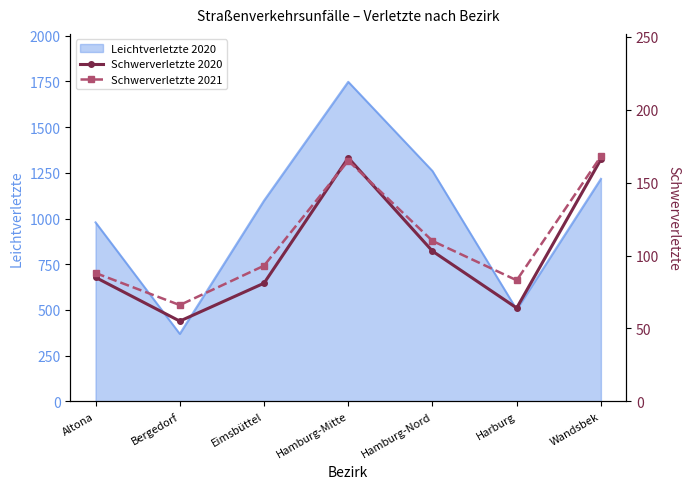

What is the difference between the maximum and minimum values in the Schwerverletzte 2020 series?

112